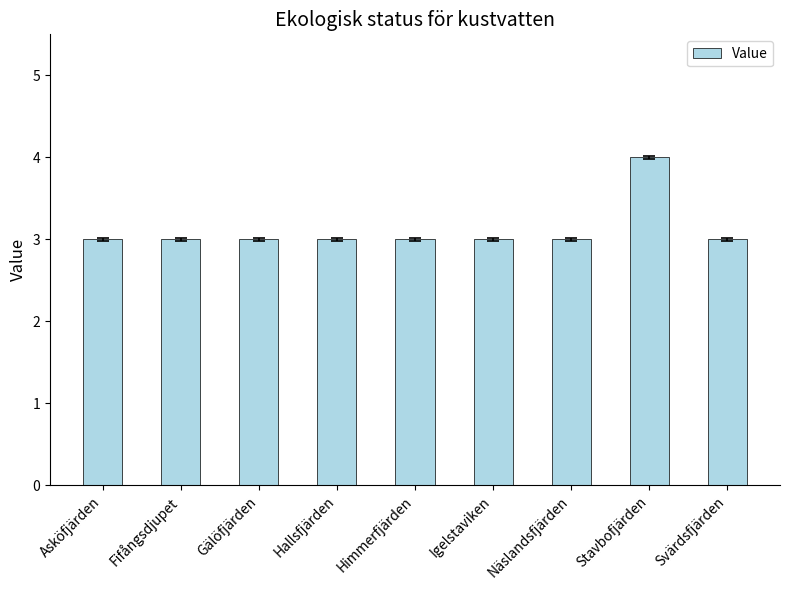

What position from the left is Himmerfjärden?

5